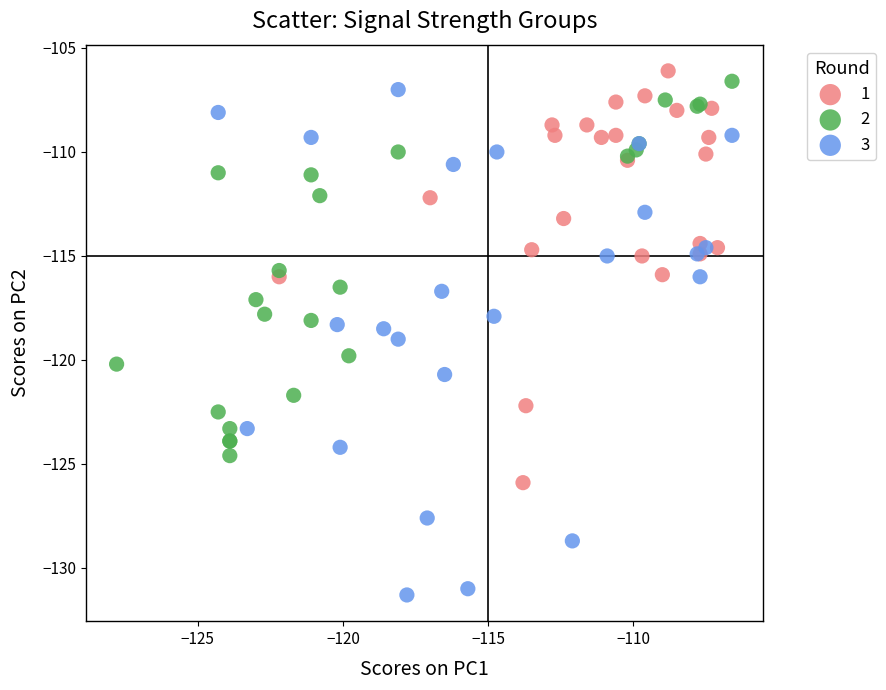

Which series contains the highest Y value?

1